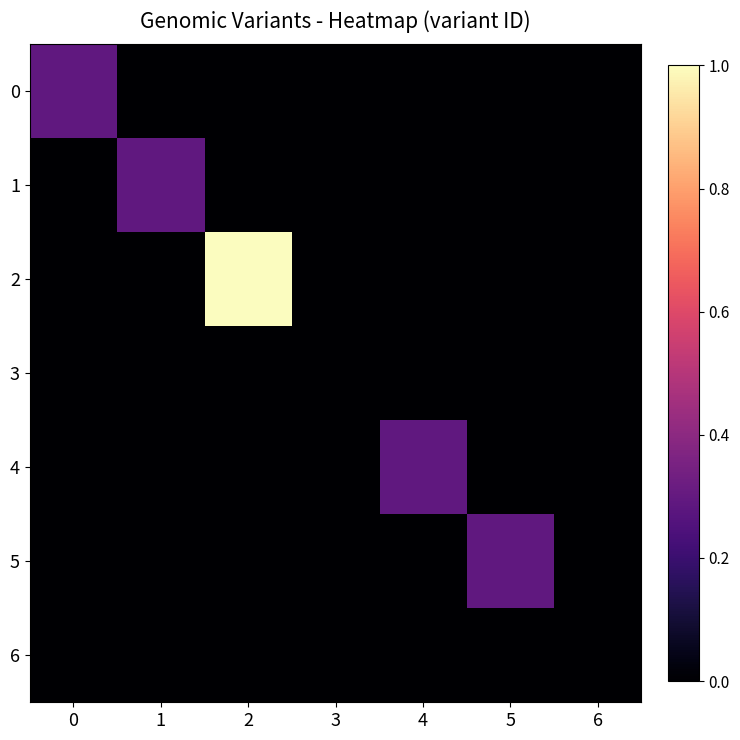

What is the total value across all series at 4?

0.3